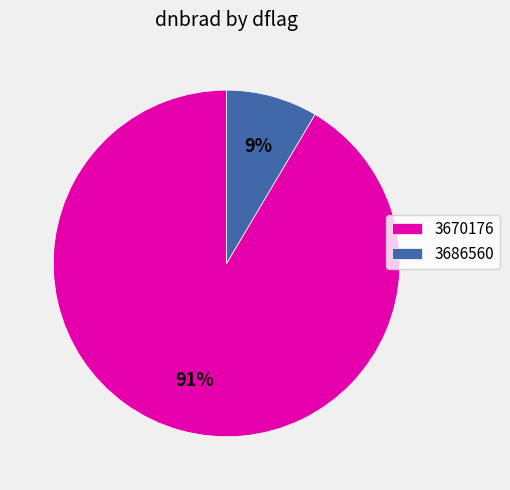

To the nearest percent, what portion does 3686560 represent?

9%